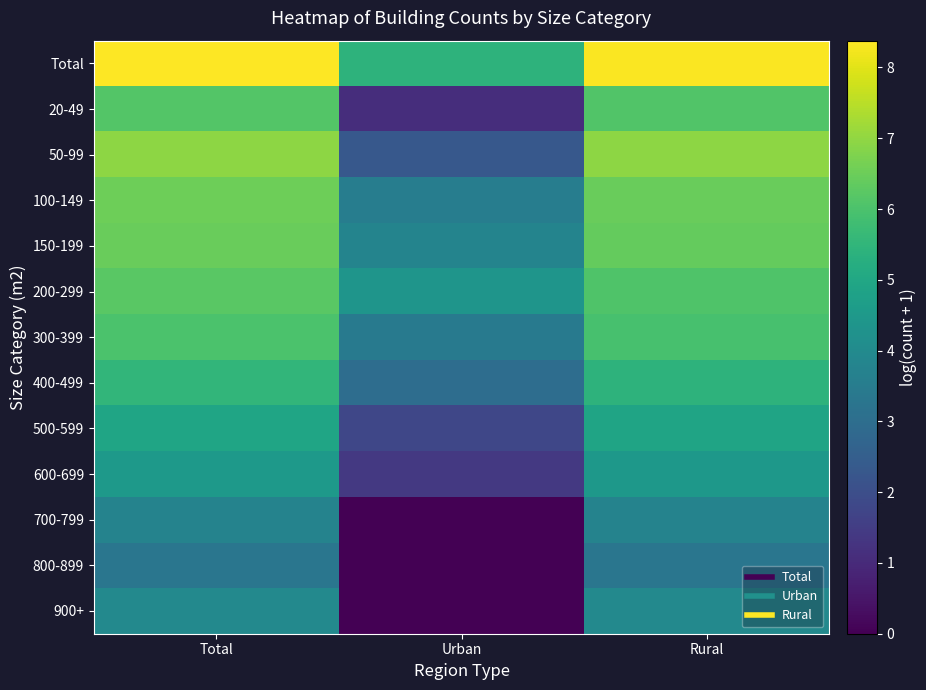

At how many categories does at least one series exceed 6?

2